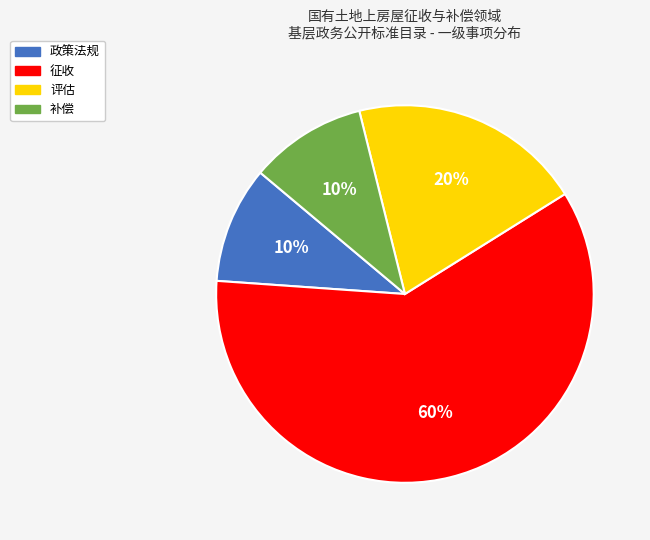

Does 政策法规 represent more than half of the total?

No